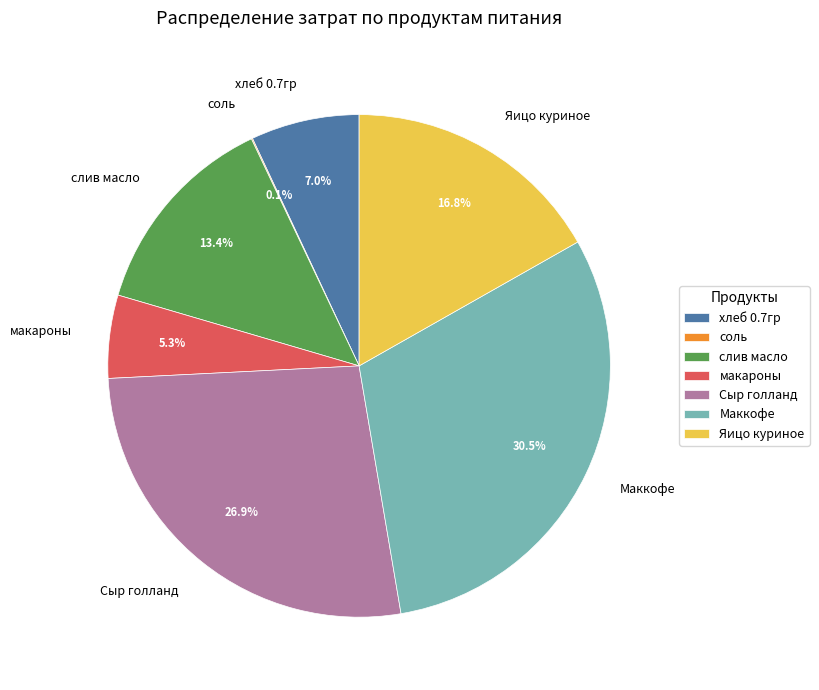

Approximately how many times larger is the value at хлеб 0.7гр compared to слив масло?

0.5